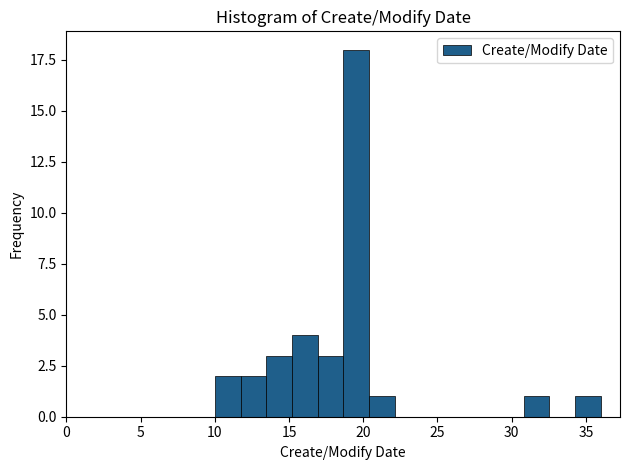

Around what value on the x-axis is the tallest bar? Give the approximate position of its centre, as read against the axis.

19.5